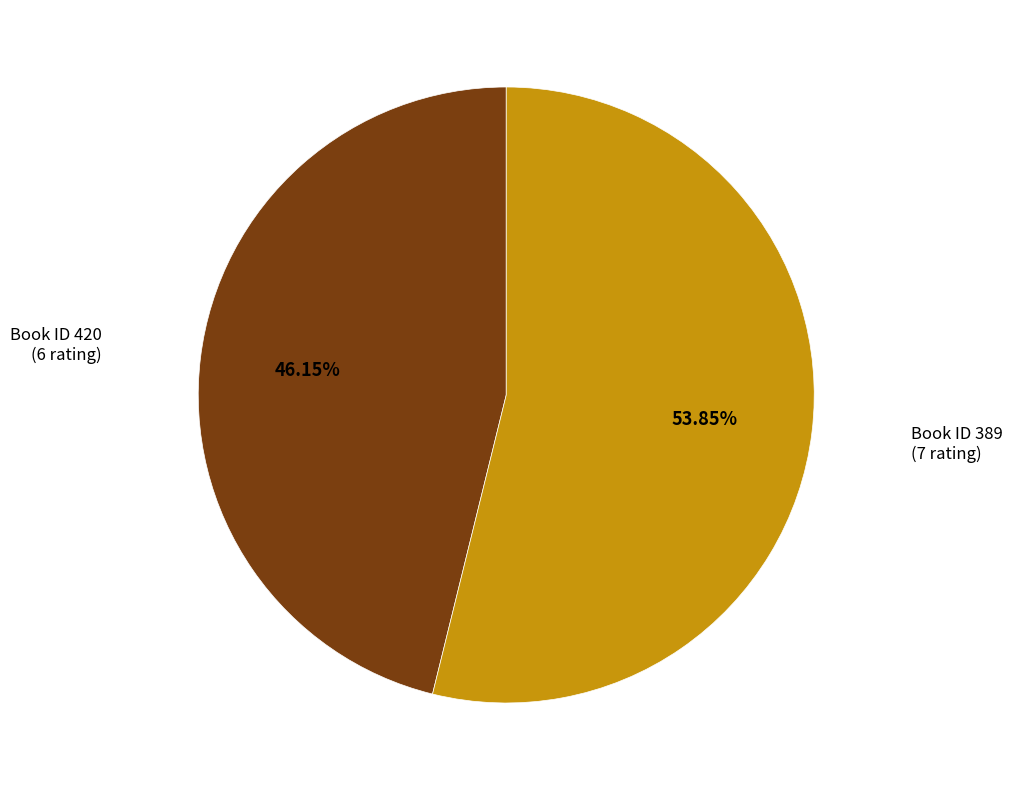

Does any single category account for the majority?

Yes